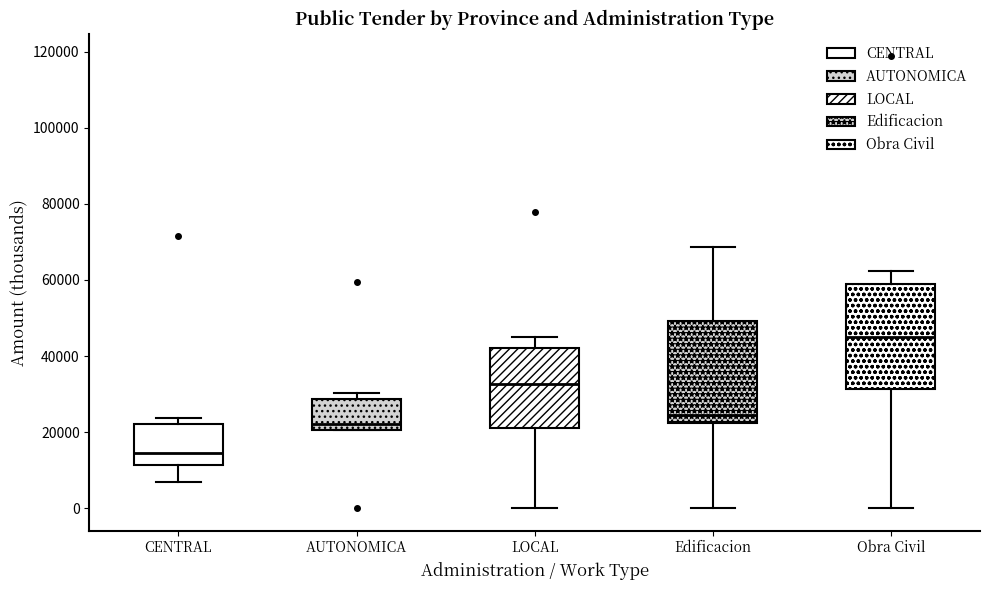

Reading left to right, read every box against the y-axis: the position of its median line, the range the box covers, and the ends of its whiskers. The values are not printed on the chart, so give them approximately, as read against the axis.

CENTRAL: median 14000, box 12000 to 22000, whiskers 6000 to 24000
AUTONOMICA: median 22000, box 20000 to 28000, whiskers 20000 to 30000
LOCAL: median 32000, box 22000 to 42000, whiskers 0 to 44000
Edificacion: median 24000, box 22000 to 50000, whiskers 0 to 68000
Obra Civil: median 46000, box 32000 to 60000, whiskers 0 to 62000